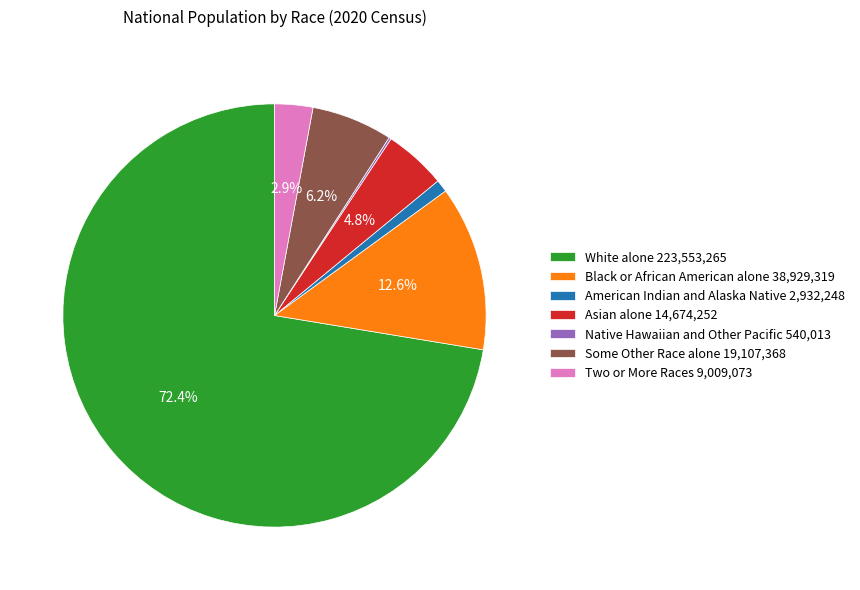

What percentage do Two or More Races and White alone together represent?

75.3%